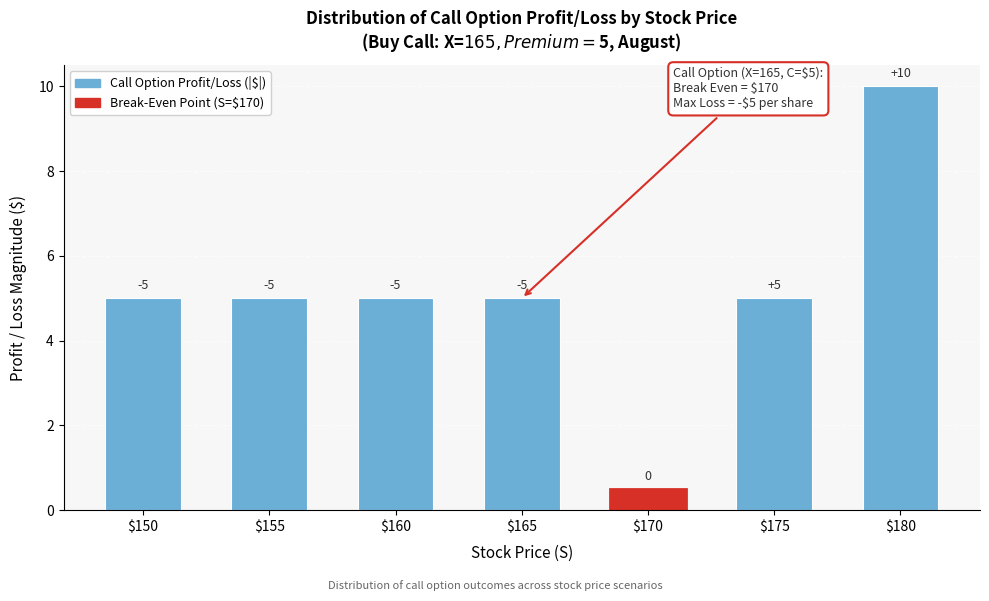

How many bars are there in total?

7